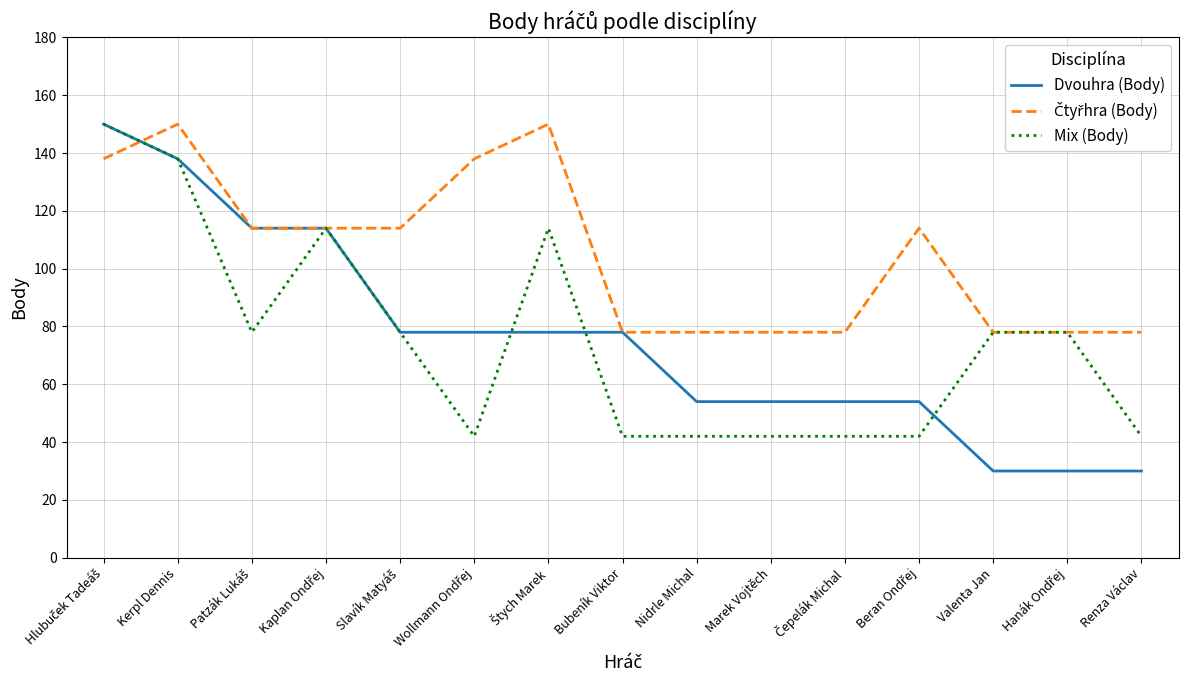

What is the minimum value for Dvouhra (Body)?

30